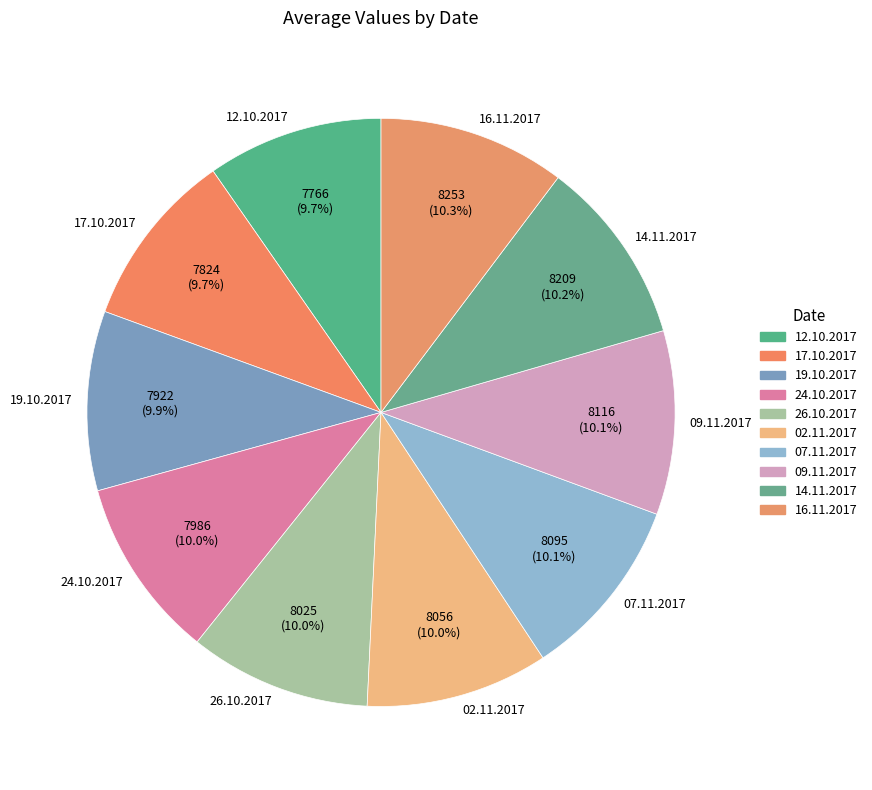

Approximately how many times larger is the value at 02.11.2017 compared to 16.11.2017?

1.0